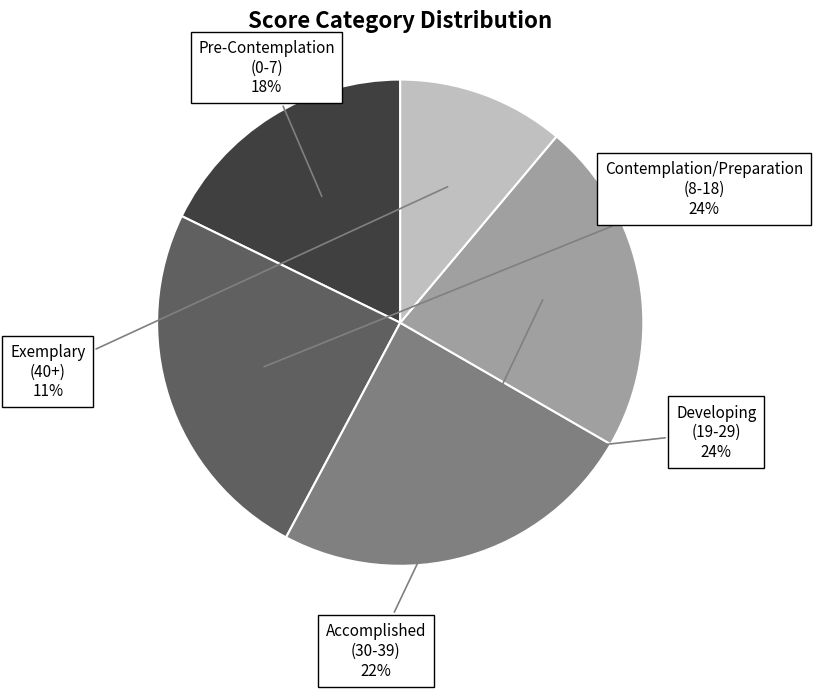

Does Accomplished (30-39) represent more than half of the total?

No